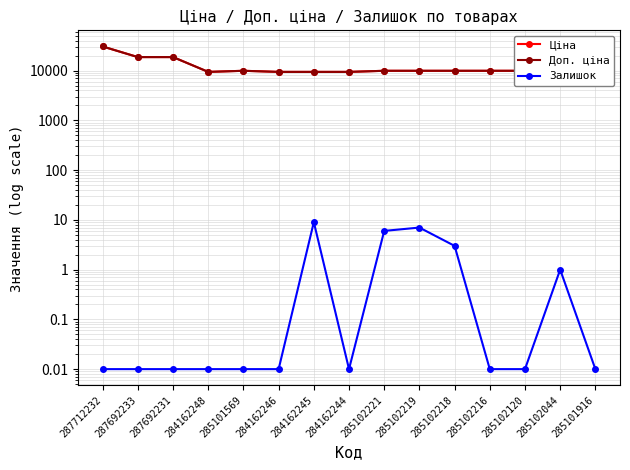

The Залишок series shows 0.0 at 287692231. True or false?

False